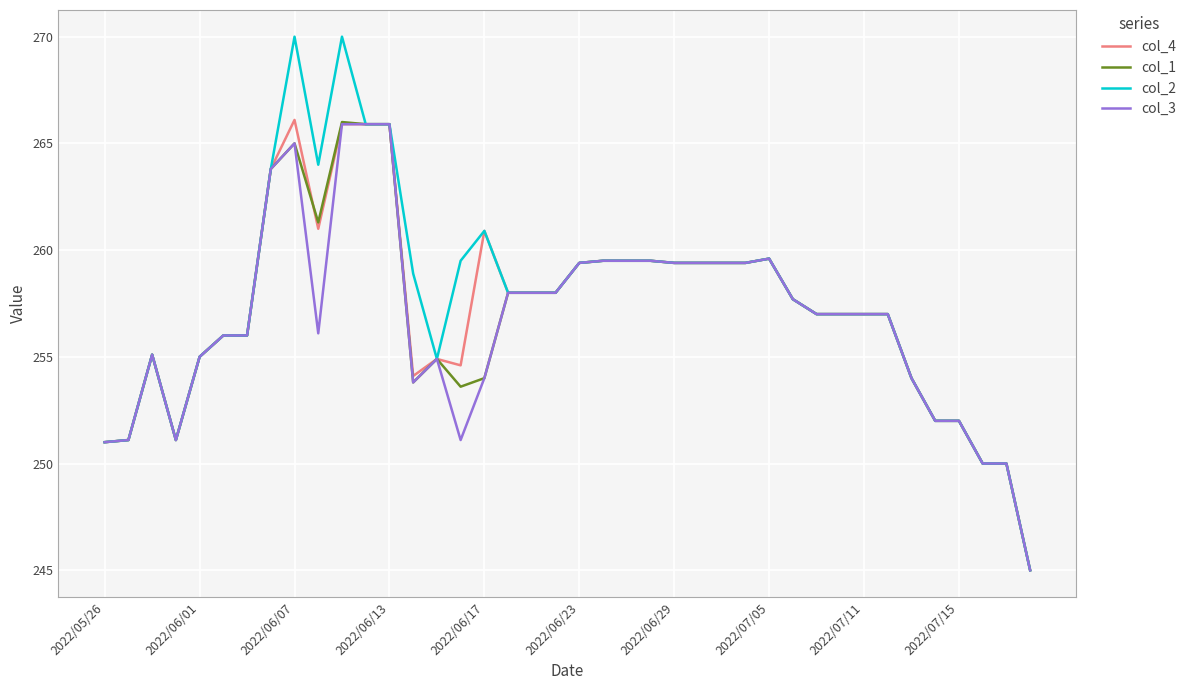

Which series has the largest range (max minus min)?

col_2